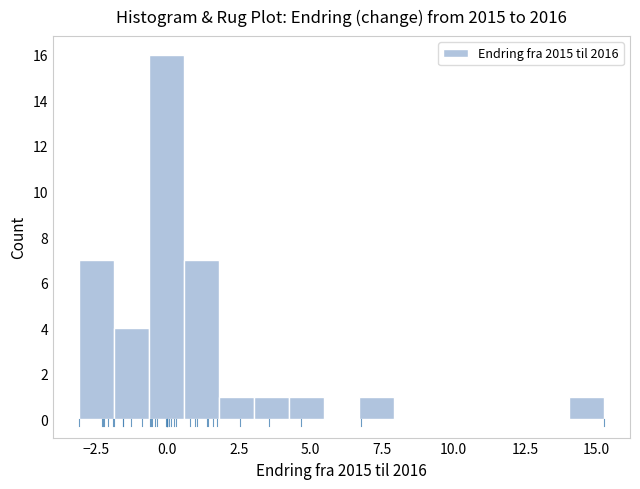

Read against the x-axis, roughly where is the centre of the tallest bar?

0.0